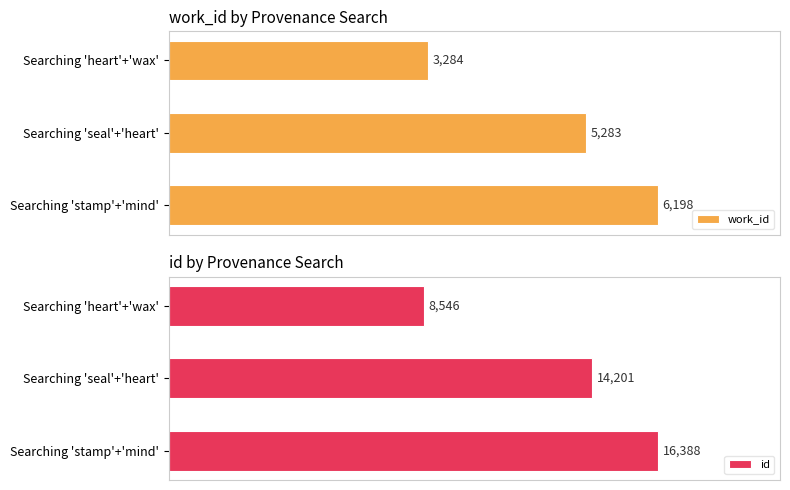

At which label is work_id closest to 4741?

Searching 'seal'+'heart'